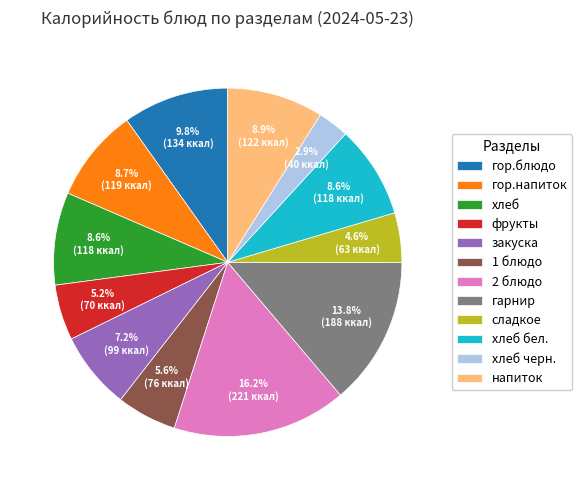

Count the number of slices in the pie.

12